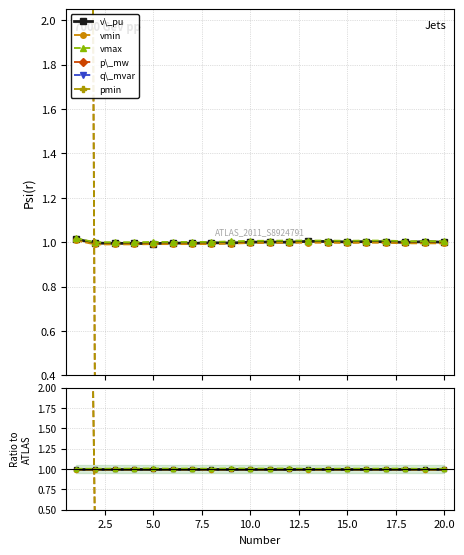

What are all the series names shown in the legend?

v\_pu, vmin, vmax, p\_mw, q\_mvar, pmin